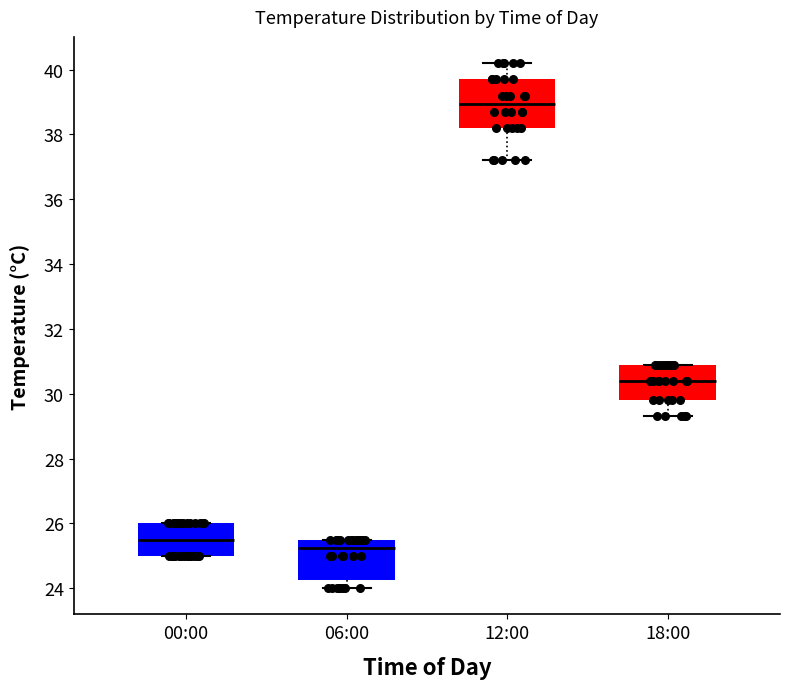

Where is the upper edge of the box for 00:00 on the y-axis? The values are not printed on the chart, so give them approximately, as read against the axis.

26.0